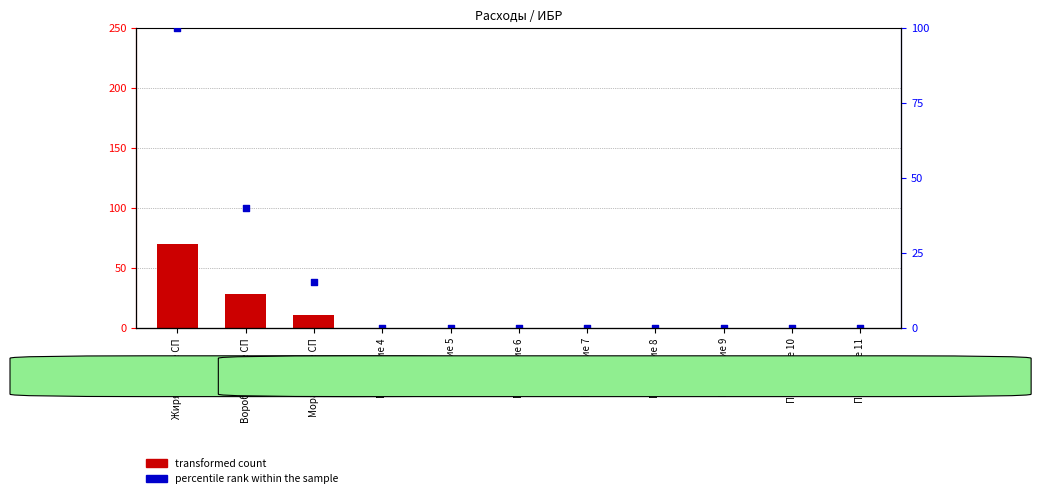

What are all the series names shown in the legend?

transformed count, percentile rank within the sample